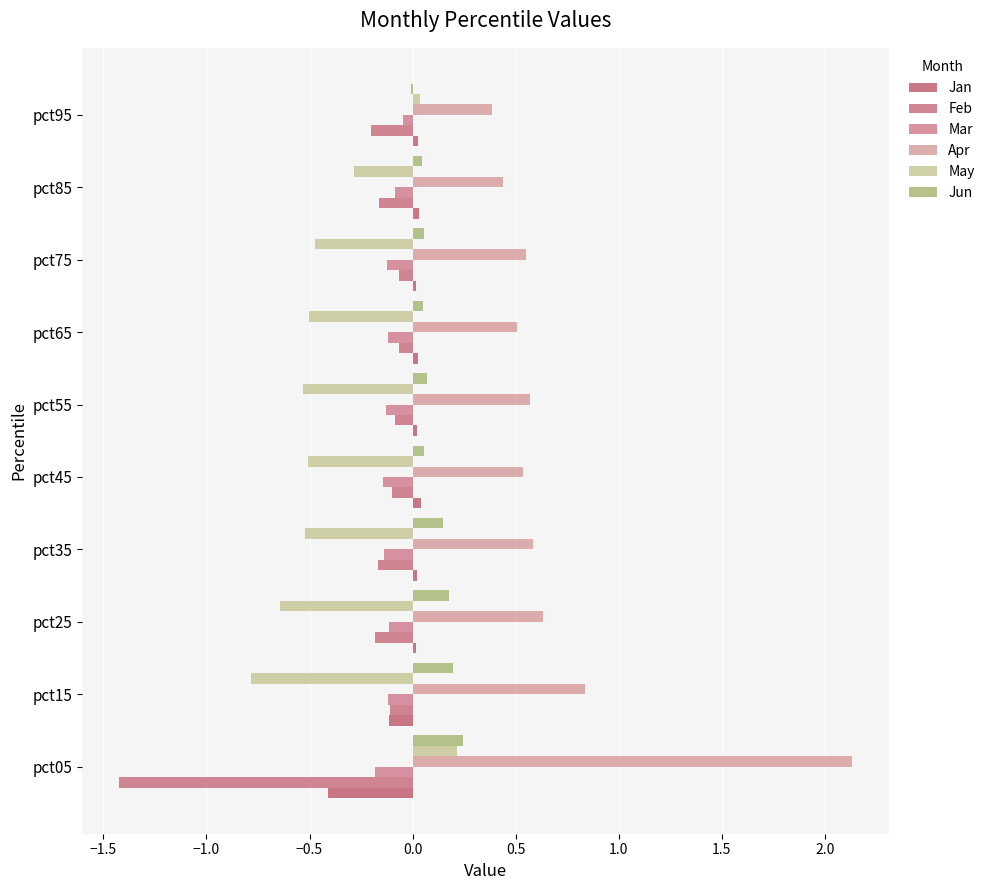

At which category is the sum across all series the highest?

pct05